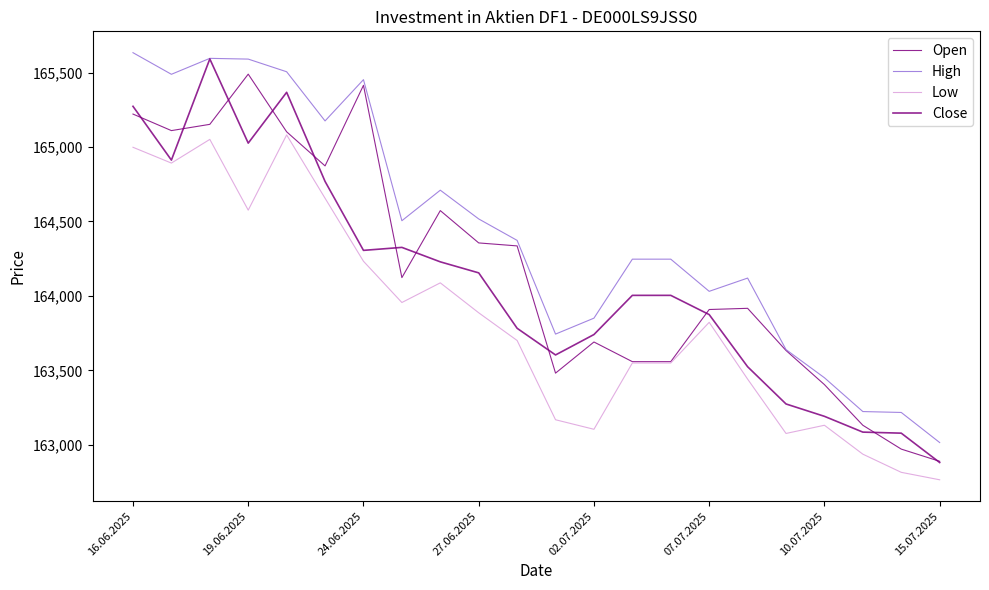

Is this an area chart (filled region under the line)?

No